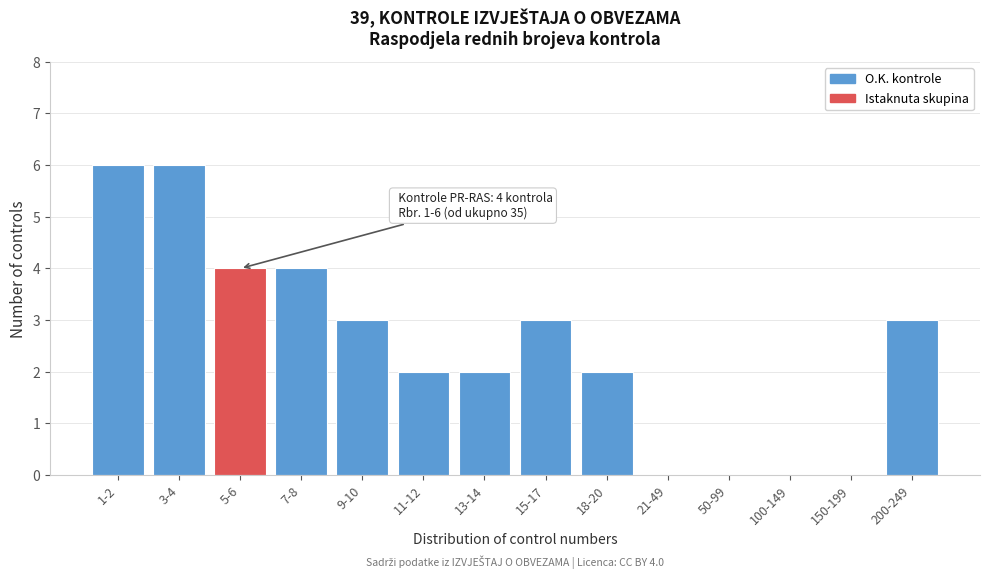

Reading left to right, list all the values displayed in this chart.

1-2=6	3-4=6	5-6=4	7-8=4	9-10=3	11-12=2	13-14=2	15-17=3	18-20=2	21-49=0	50-99=0	100-149=0	150-199=0	200-249=3